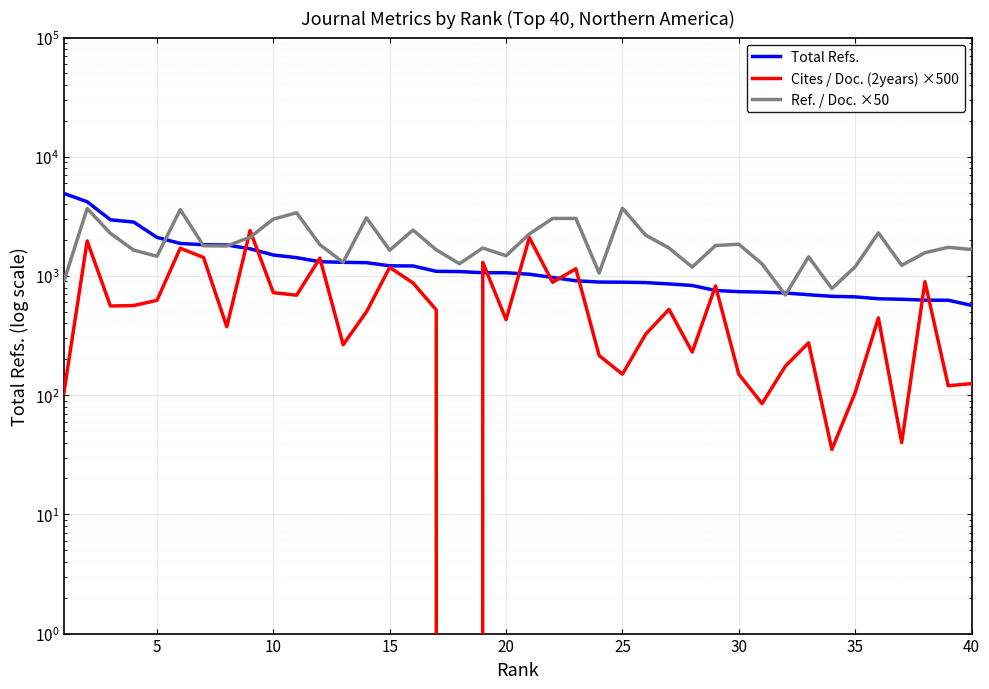

How many values in the Total Refs. series exceed 1064?

19